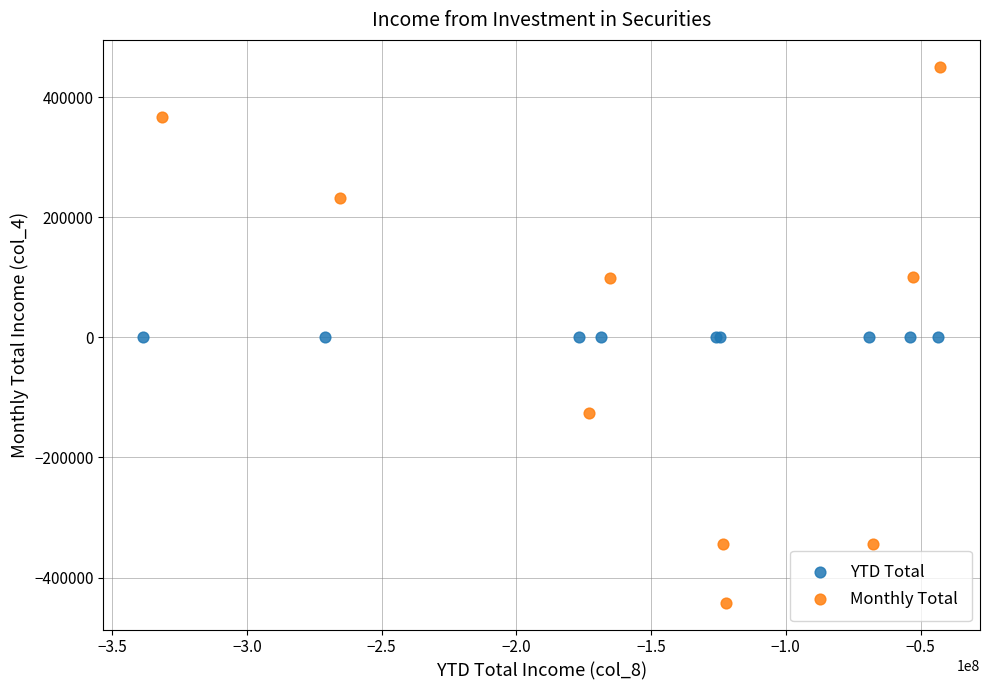

Which series contains the lowest Y value?

Monthly Total